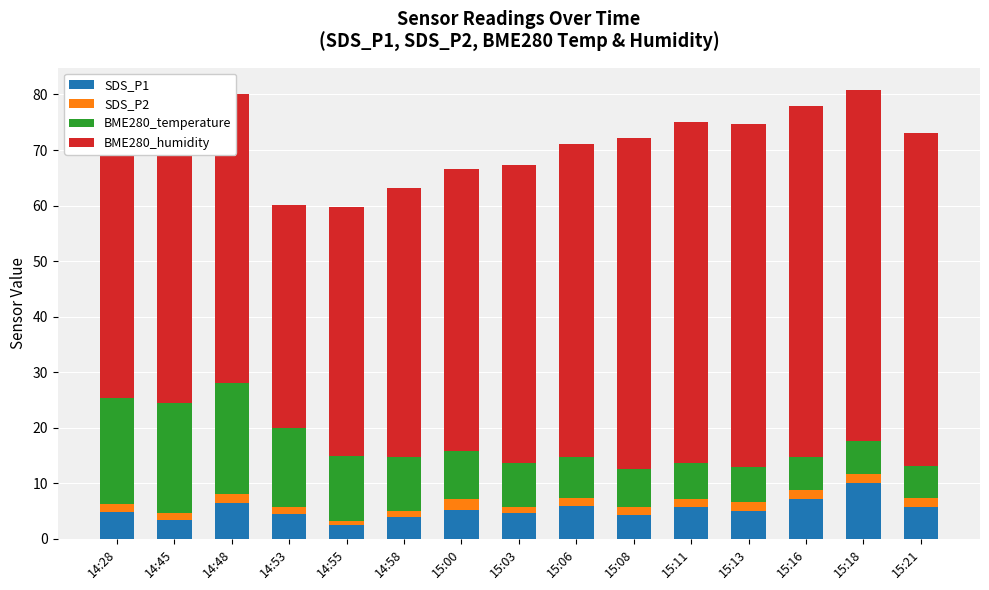

What is the total value across all series at 14:48?

80.1